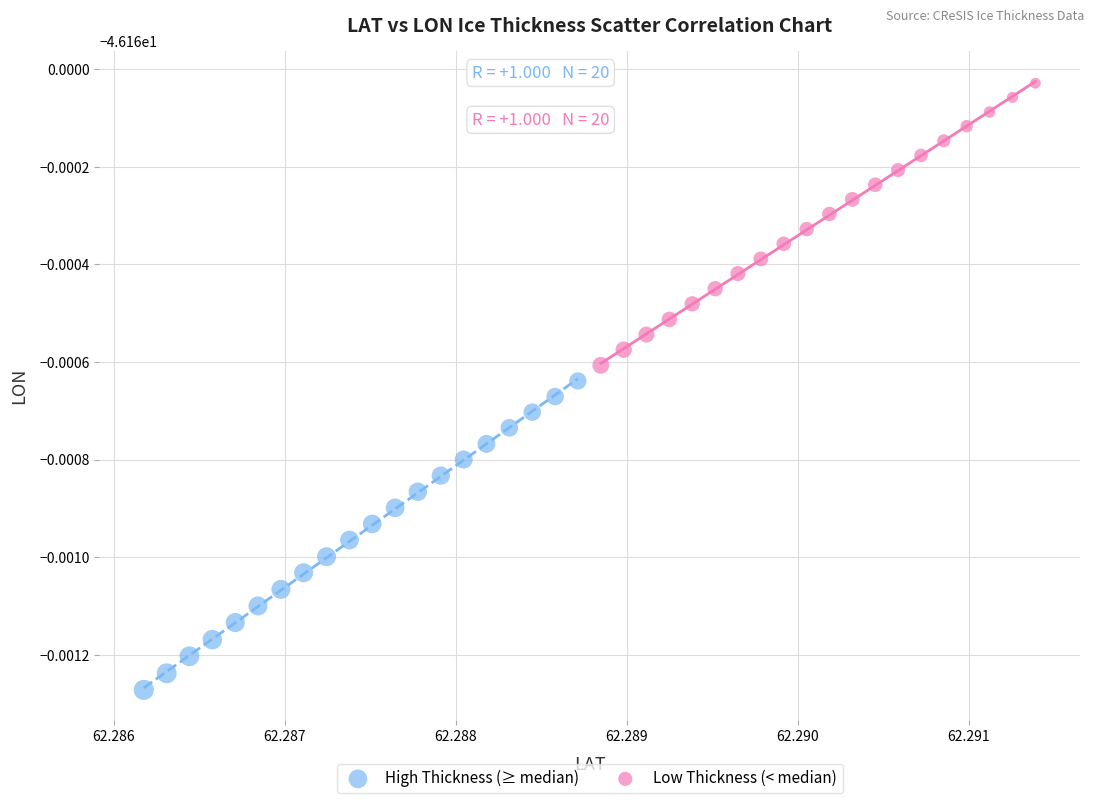

What are all the series names shown in the legend?

High Thickness (≥ median), Low Thickness (< median)